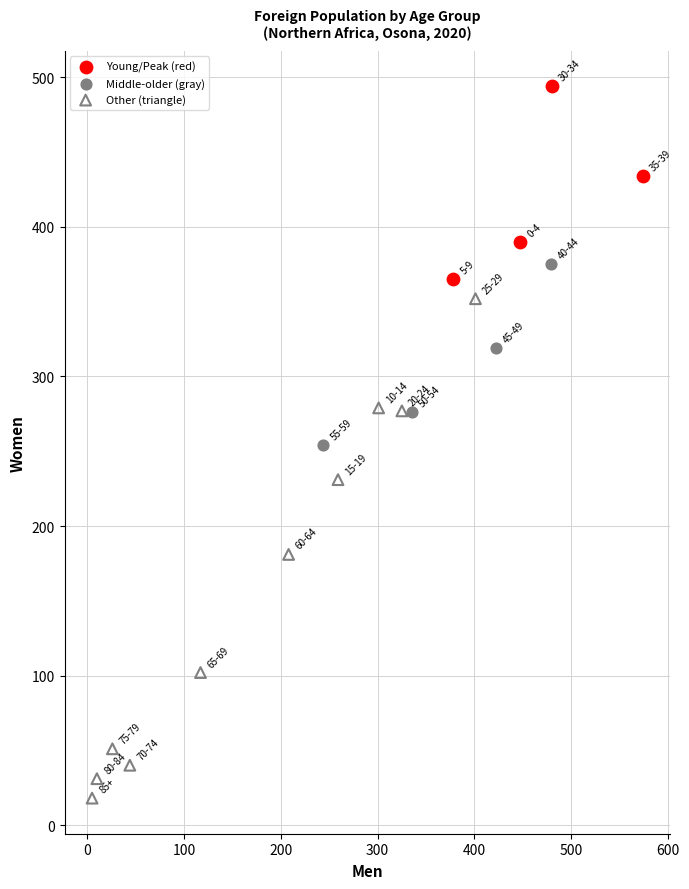

Which series reaches the minimum Y coordinate?

Other (triangle)